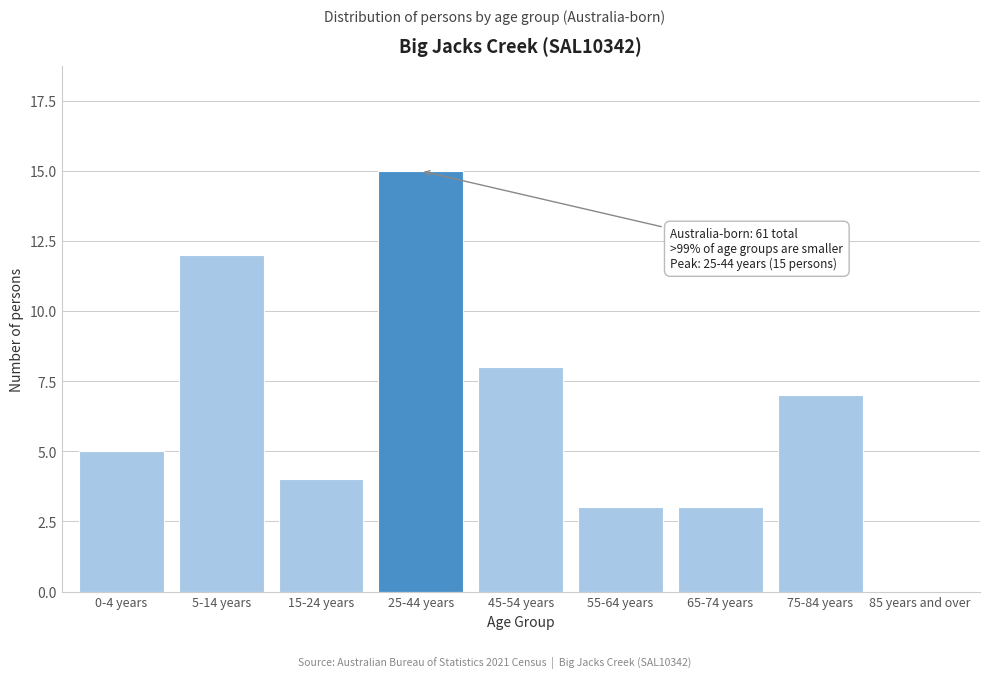

Reading right to left, what are all the values shown in this chart?

85 years and over=0	75-84 years=7	65-74 years=3	55-64 years=3	45-54 years=8	25-44 years=15	15-24 years=4	5-14 years=12	0-4 years=5